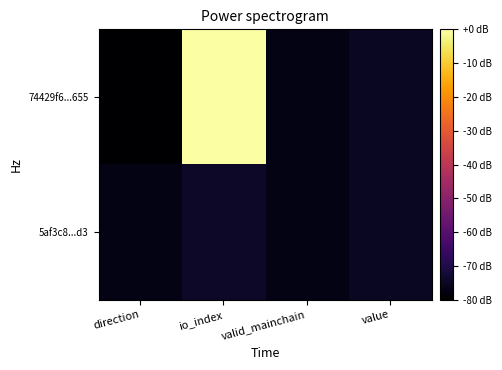

Reading left to right, transcribe all the data shown in this chart.

74429f6...655: direction=-80.0	io_index=0.0	valid_mainchain=-77.1	value=-75.0
5af3c8...d3: direction=-77.1	io_index=-74.3	valid_mainchain=-77.1	value=-75.0